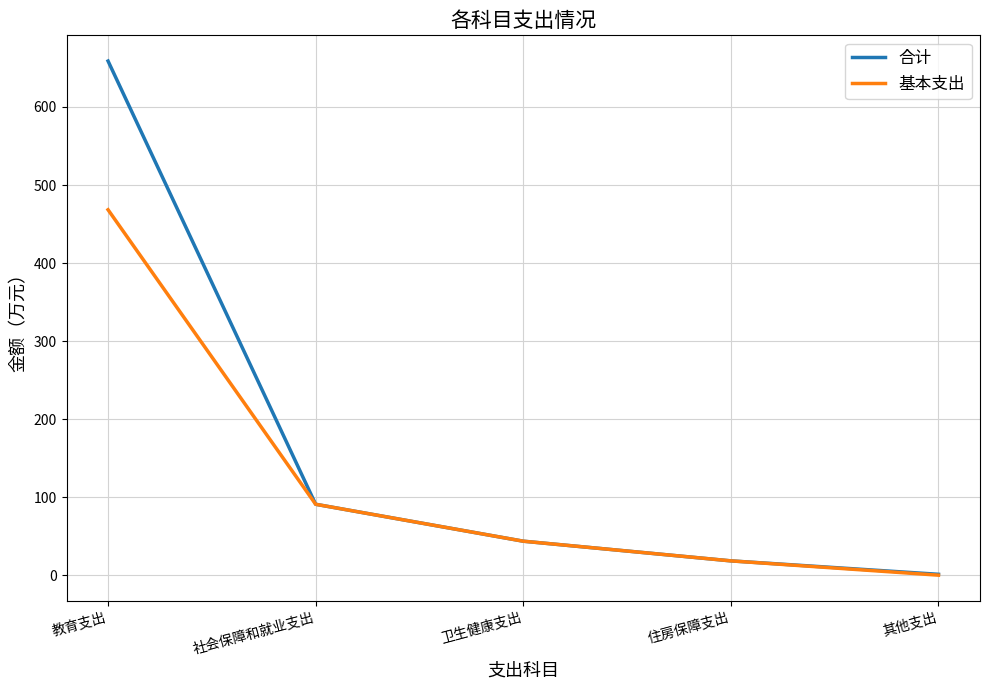

Which series has the largest range (max minus min)?

合计